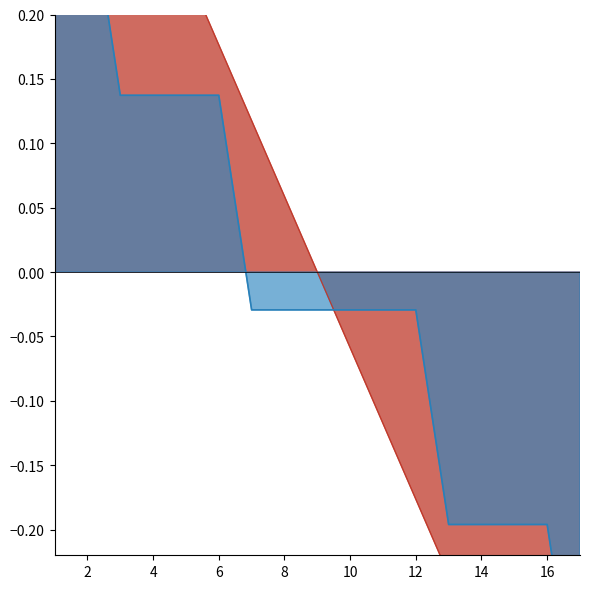

How many distinct data groups are displayed?

2